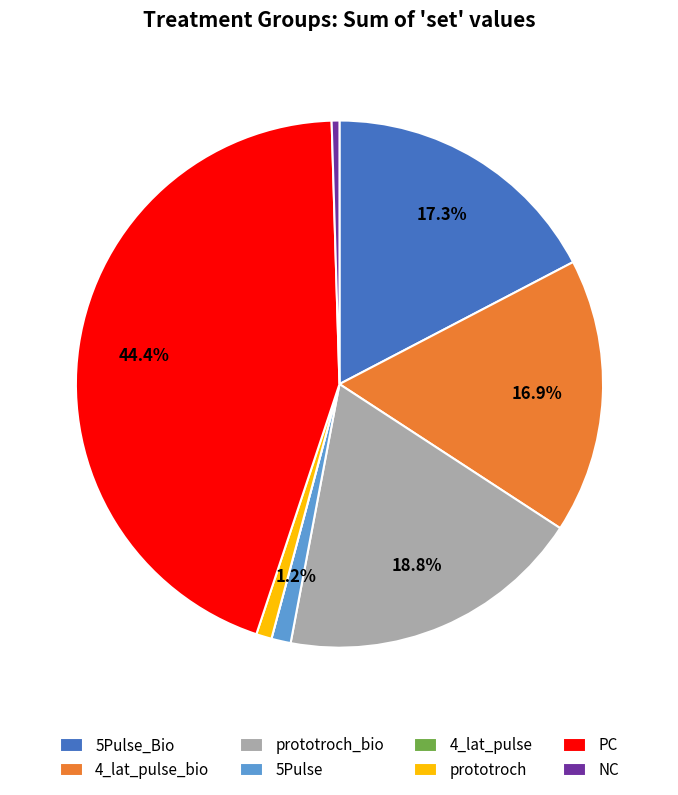

Which has a higher value, prototroch_bio or PC?

PC